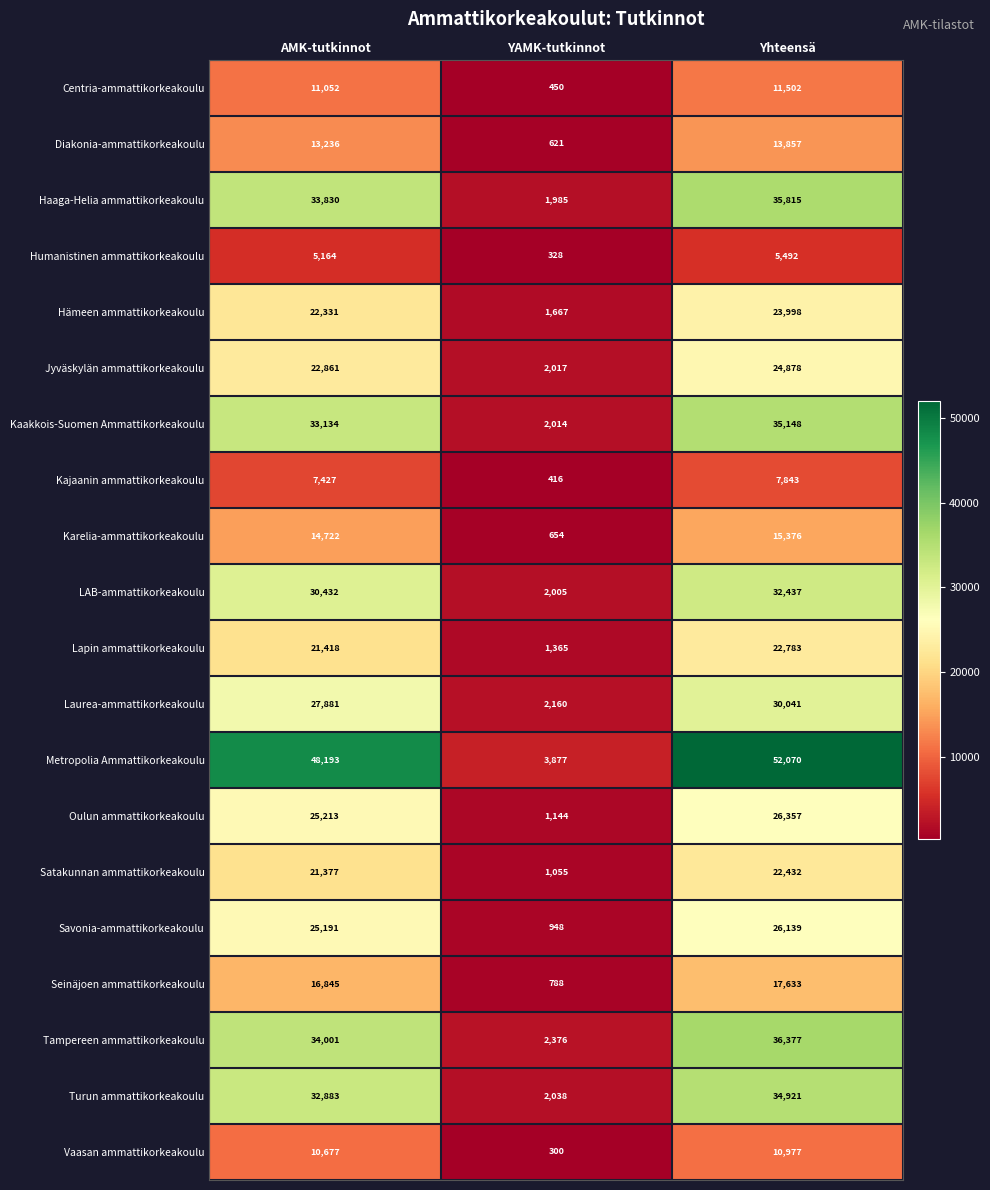

Count the number of categories in the chart.

3